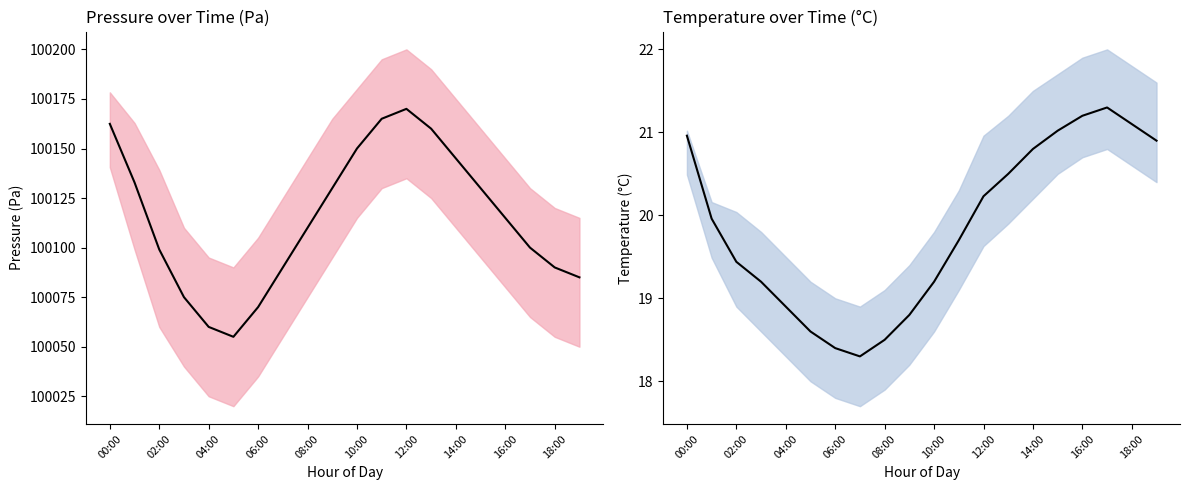

Which series has the widest spread of values?

pressure_mean